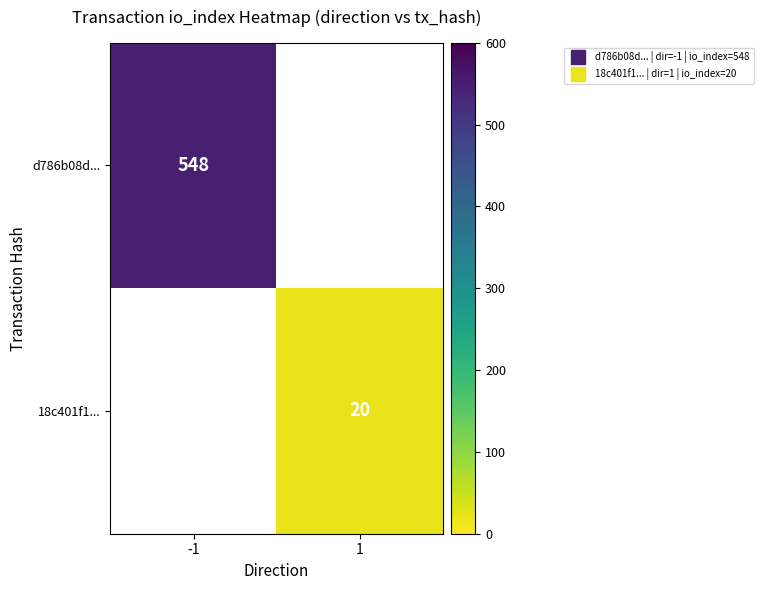

List the series in order of their overall mean, highest first.

d786b08d..., 18c401f1...